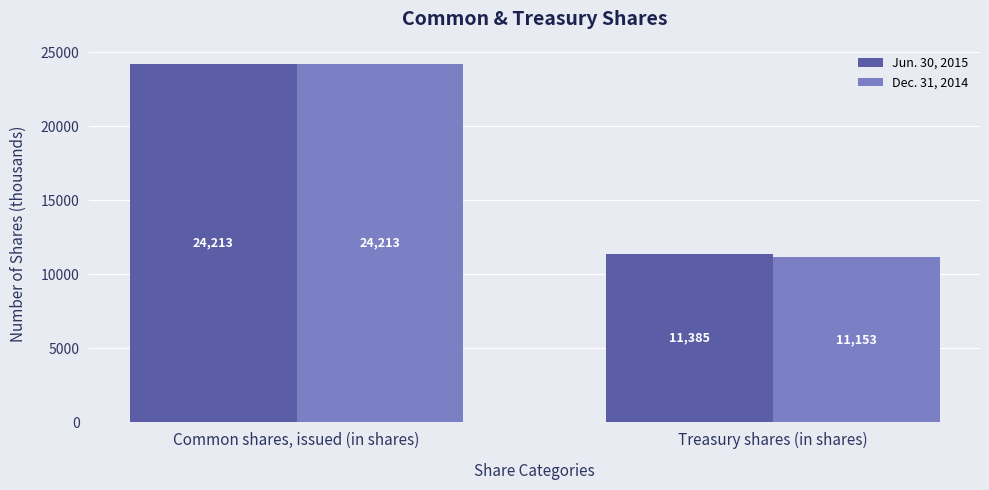

How many values in the Dec. 31, 2014 series are below 24213?

1